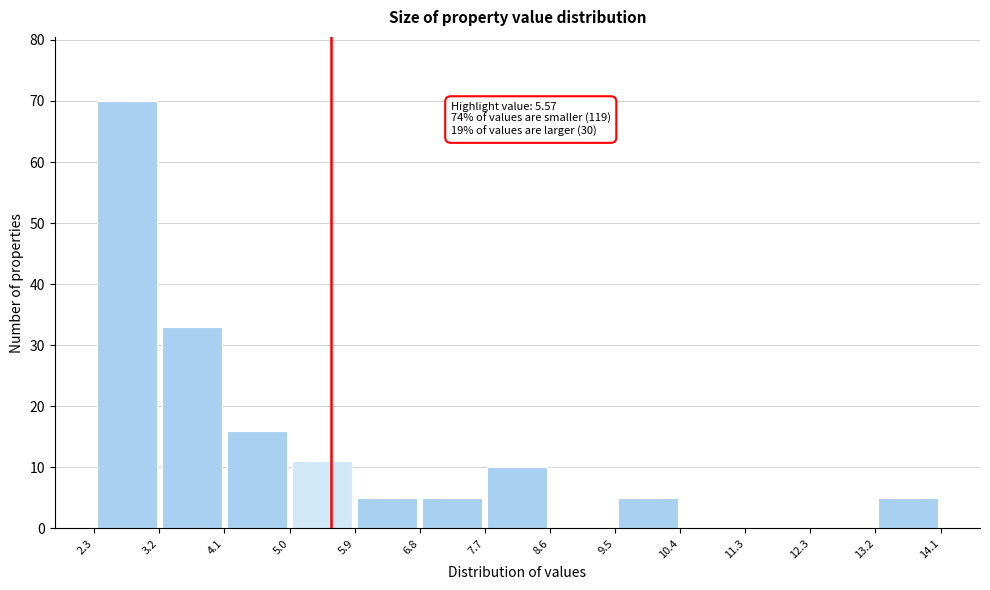

Over which range of the x-axis is the bar tallest?

2.3 to 3.2